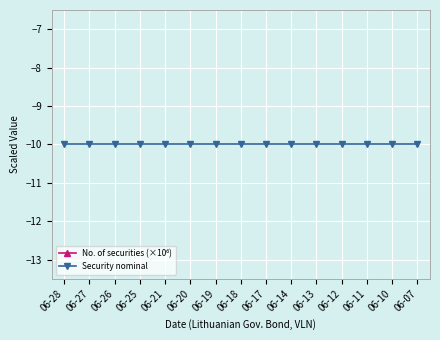

How many lines are shown in the chart?

2